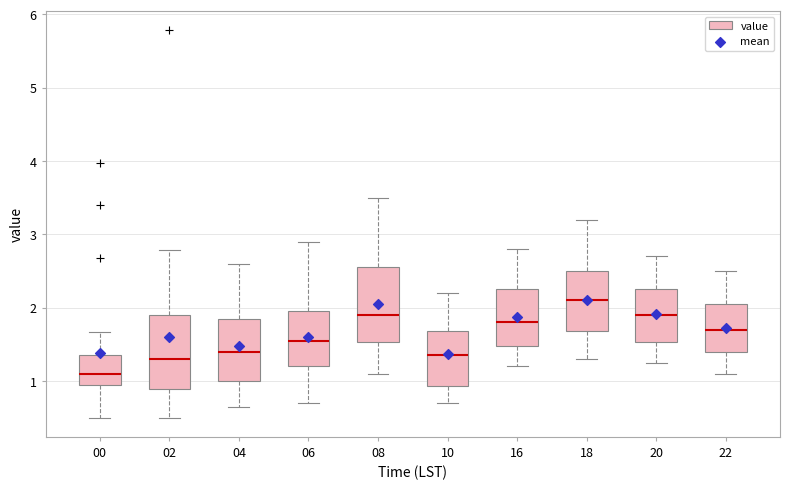

Where is the upper edge of the box at x = 02 on the y-axis? The values are not printed on the chart, so give them approximately, as read against the axis.

1.9